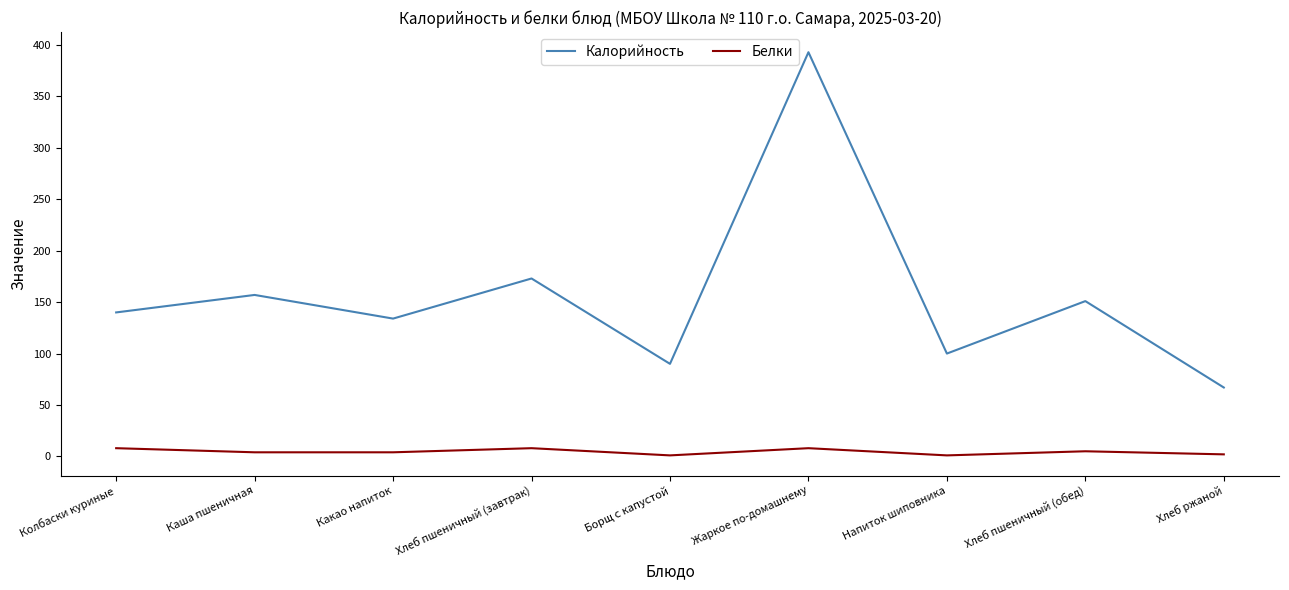

Is it true that Калорийность equals 157 at Каша пшеничная?

True